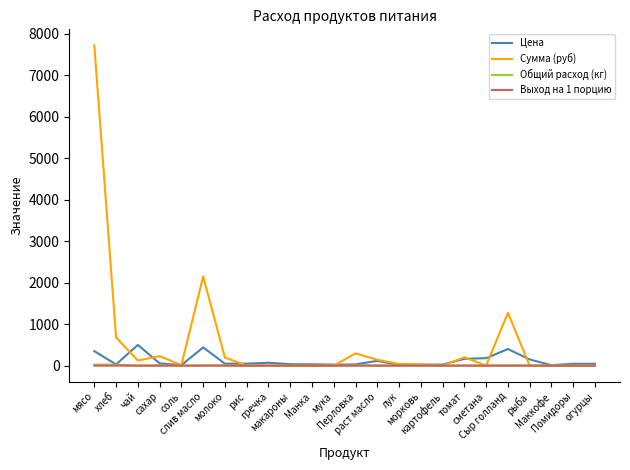

What are all the series names shown in the legend?

Цена, Сумма (руб), Общий расход (кг), Выход на 1 порцию